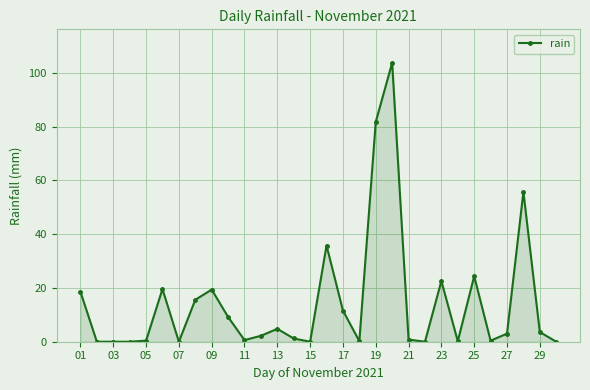

True or false: the data has more than 0 interior local peaks.

True